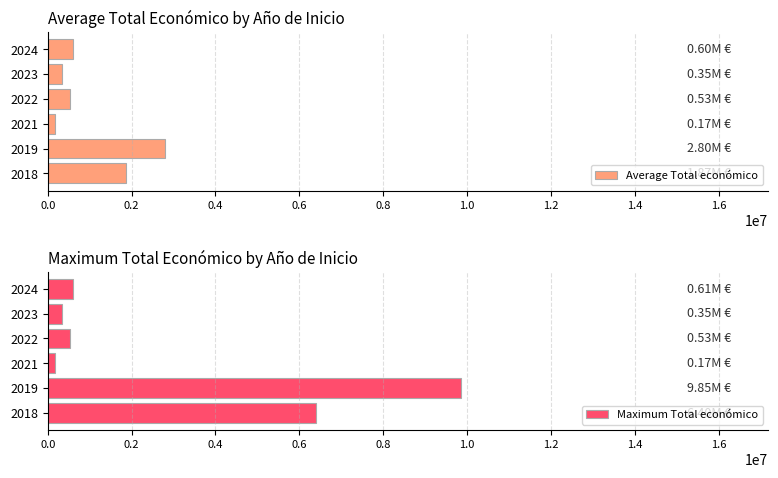

What is the sum of the Average Total económico values at 2024 and 2018?

2463310.9